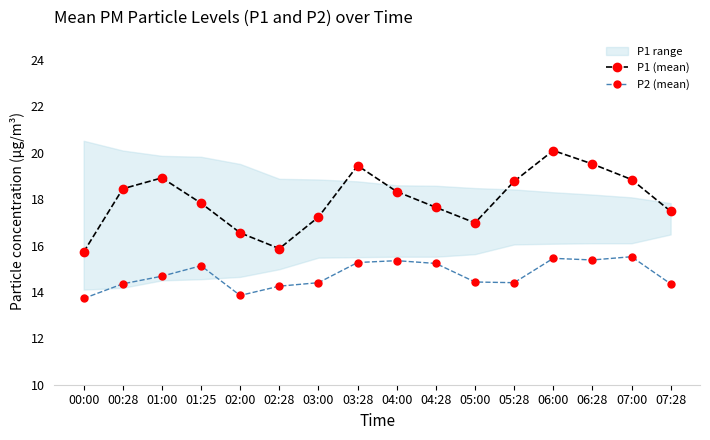

At which label does P1 (mean) reach its peak?

06:00